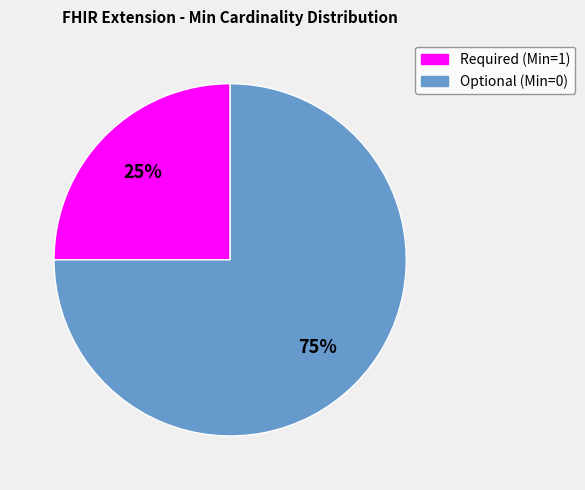

To the nearest percent, what is the average slice percentage?

50%